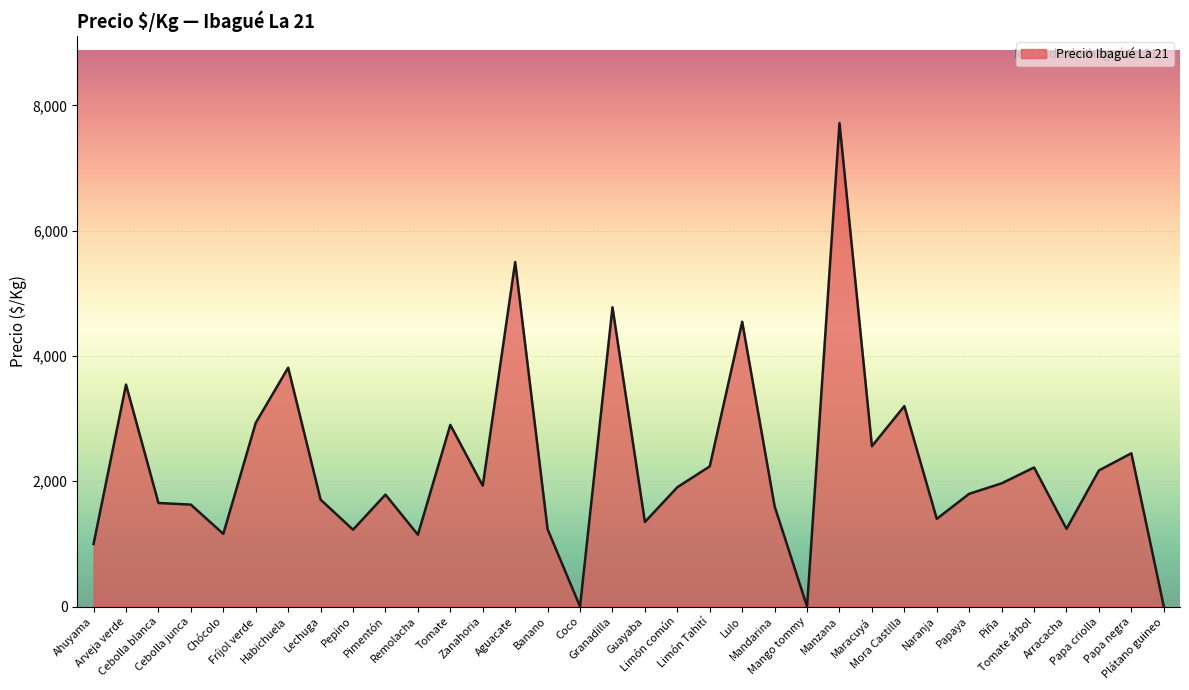

Reading left to right, transcribe all the data shown in this chart.

Ahuyama=1000	Arveja verde=3543	Cebolla blanca=1653	Cebolla junca=1627	Chócolo=1160	Fríjol verde=2933	Habichuela=3813	Lechuga=1707	Pepino=1227	Pimentón=1787	Remolacha=1147	Tomate=2900	Zanahoria=1928	Aguacate=5500	Banano=1233	Coco=0	Granadilla=4778	Guayaba=1350	Limón común=1905	Limón Tahití=2238	Lulo=4547	Mandarina=1600	Mango tommy=0	Manzana=7719	Maracuyá=2560	Mora Castilla=3200	Naranja=1400	Papaya=1800	Piña=1967	Tomate árbol=2220	Arracacha=1240	Papa criolla=2173	Papa negra=2447	Plátano guineo=0